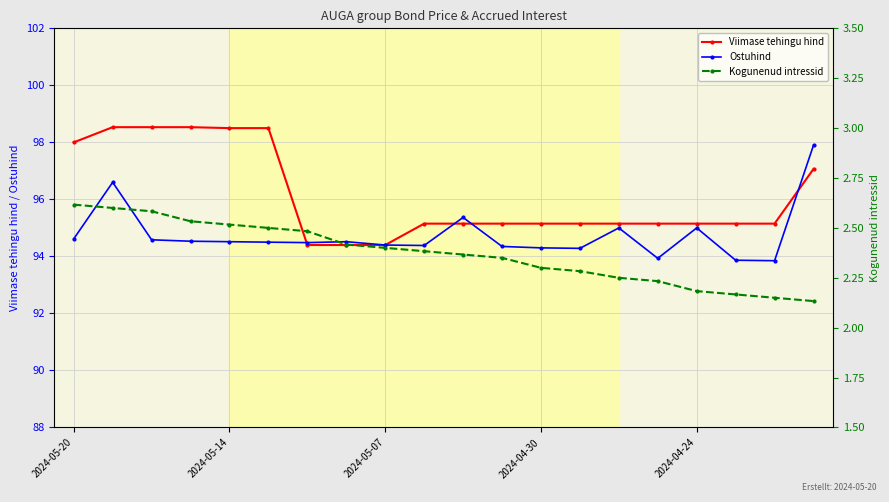

What is the minimum value shown in the chart?

2.1